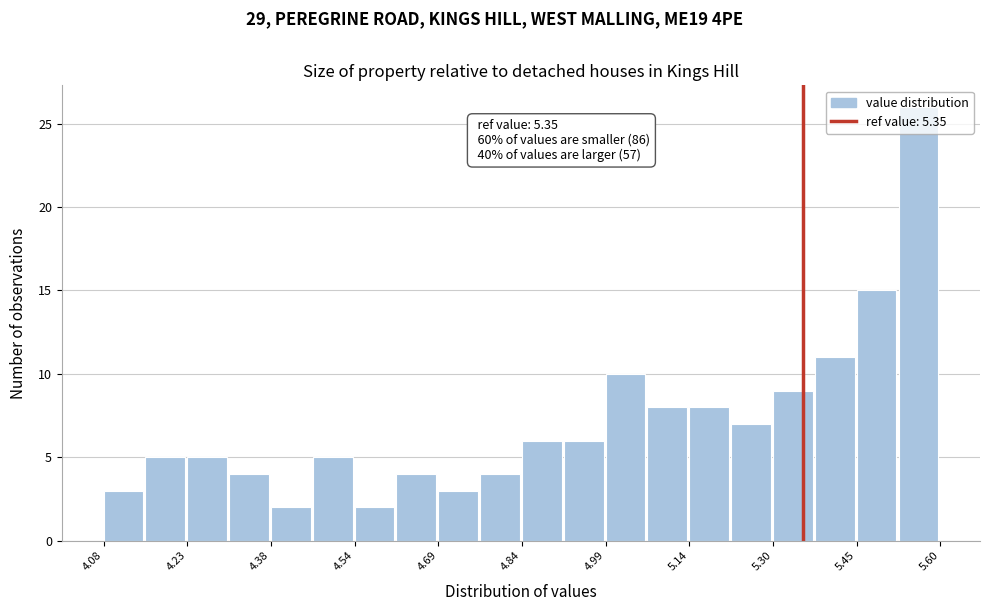

Around what value on the x-axis is the tallest bar? Give the approximate position of its centre, as read against the axis.

5.56